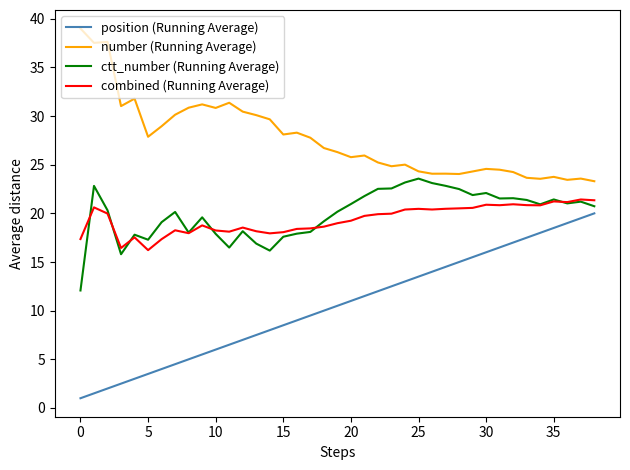

Which series has the largest total across all categories?

number (Running Average)